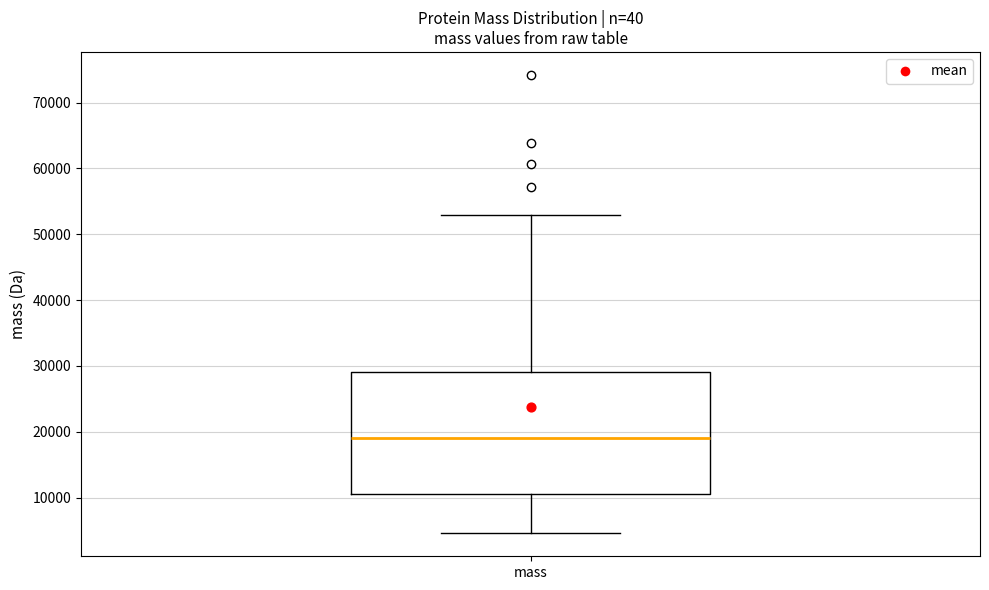

Read this box plot against the y-axis: the position of the median line, the range covered by the box, and the ends of both whiskers. The values are not printed on the chart, so give them approximately, as read against the axis.

median 19000, box 11000 to 29000, whiskers 5000 to 53000